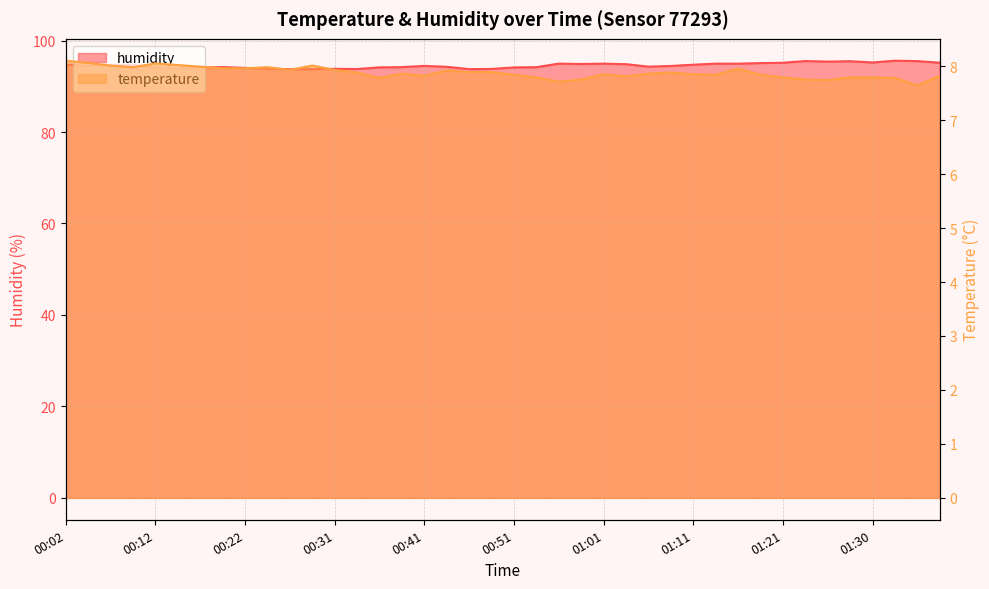

What is the spread (max minus min) of values at 00:31?

85.9